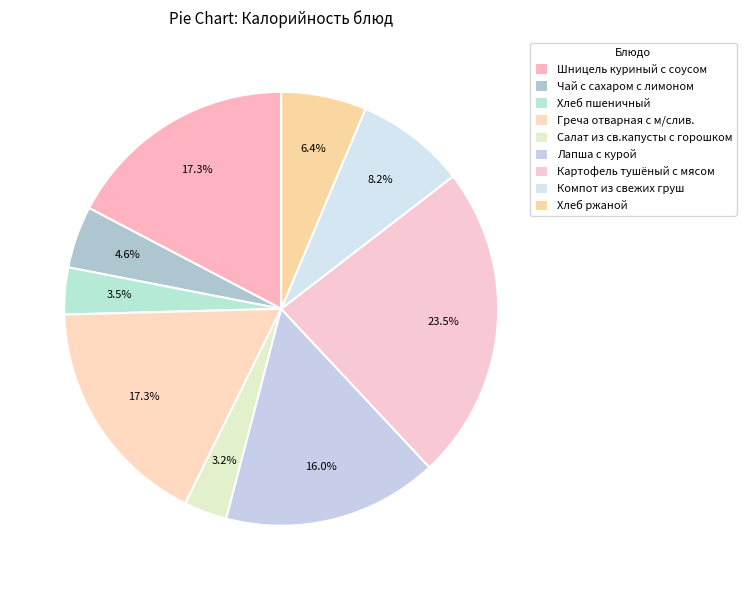

Which category has the biggest portion of the pie?

Картофель тушёный с мясом